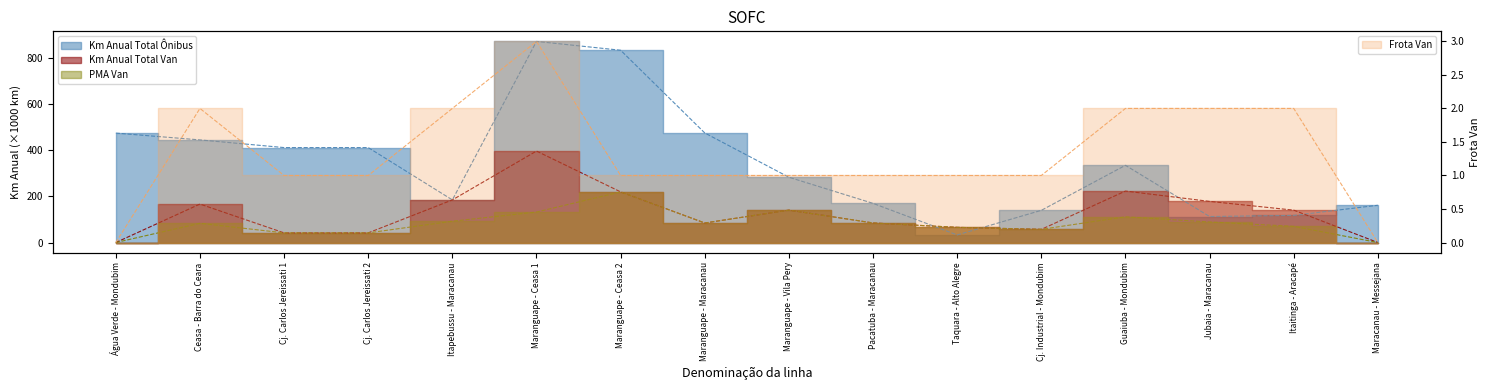

Between Cj. Carlos Jereissati 1 and Maranguape - Ceasa 2, which series saw the biggest shift?

Km Anual Total Ônibus